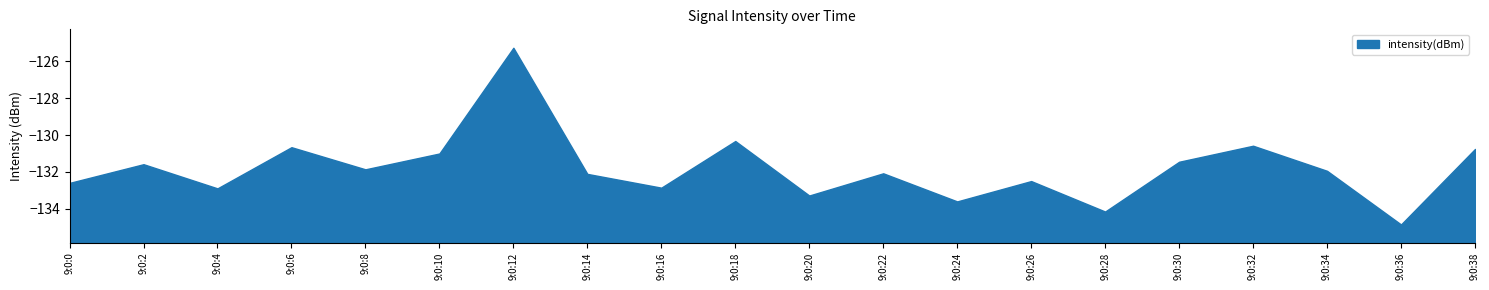

At which category does the data reach its first local valley?

9:0:4